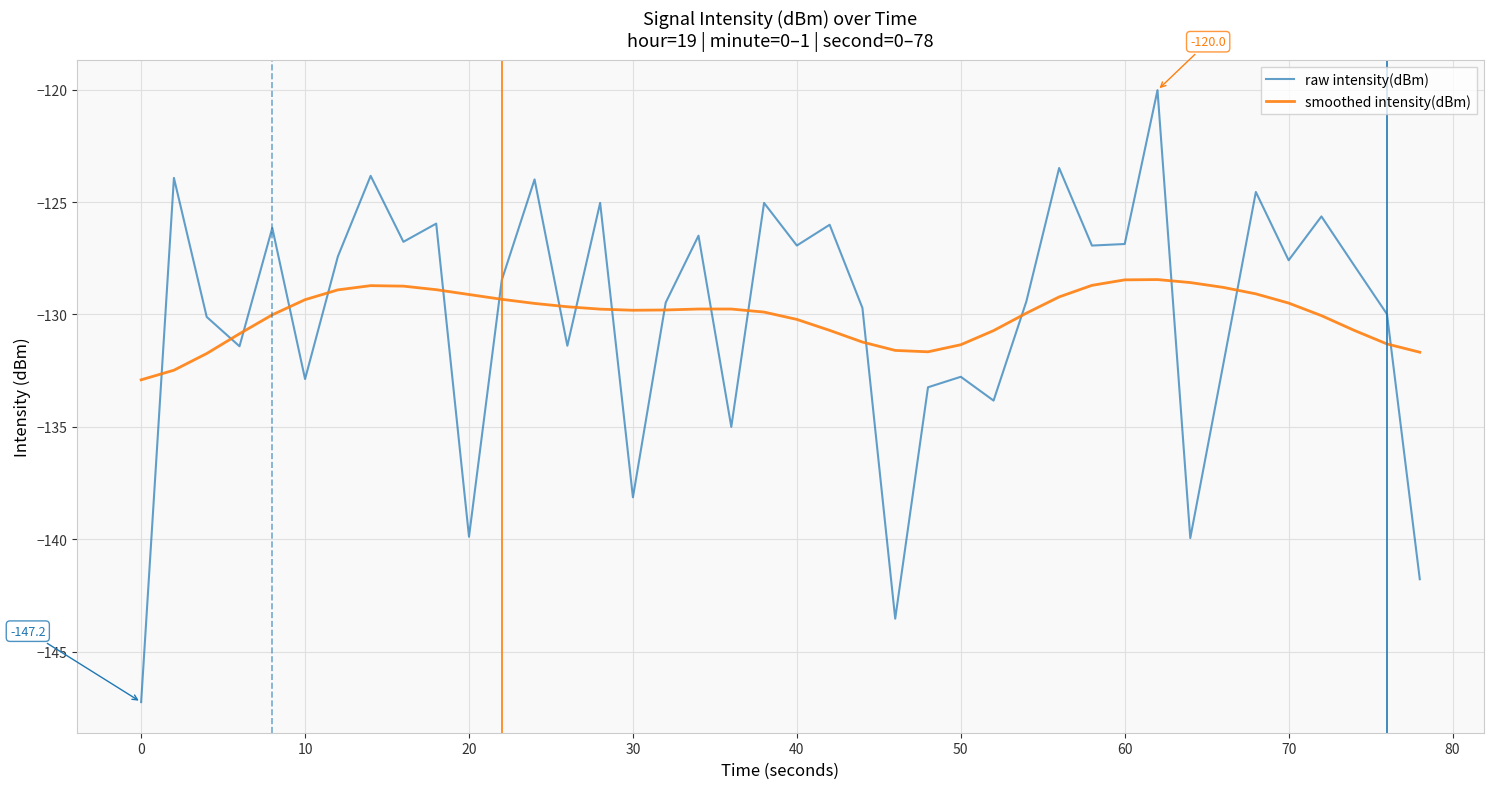

Count the number of categories in the chart.

40